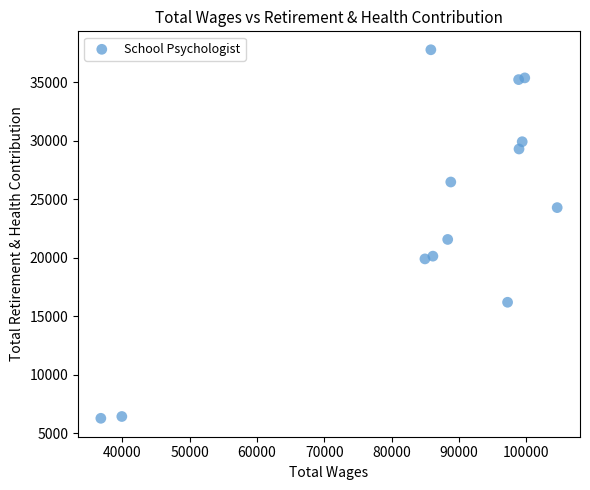

What is the range of X values (max minus min)?

67786